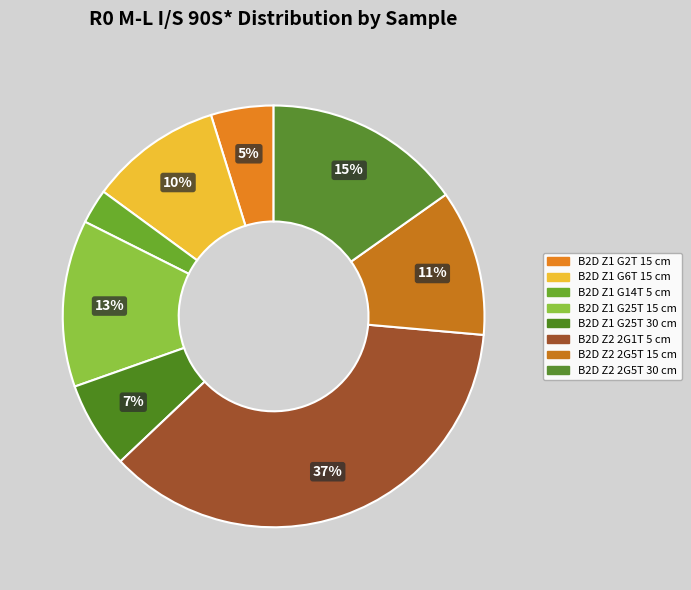

Do B2D Z1 G6T 15 cm and B2D Z1 G14T 5 cm together represent more than half of the pie?

No